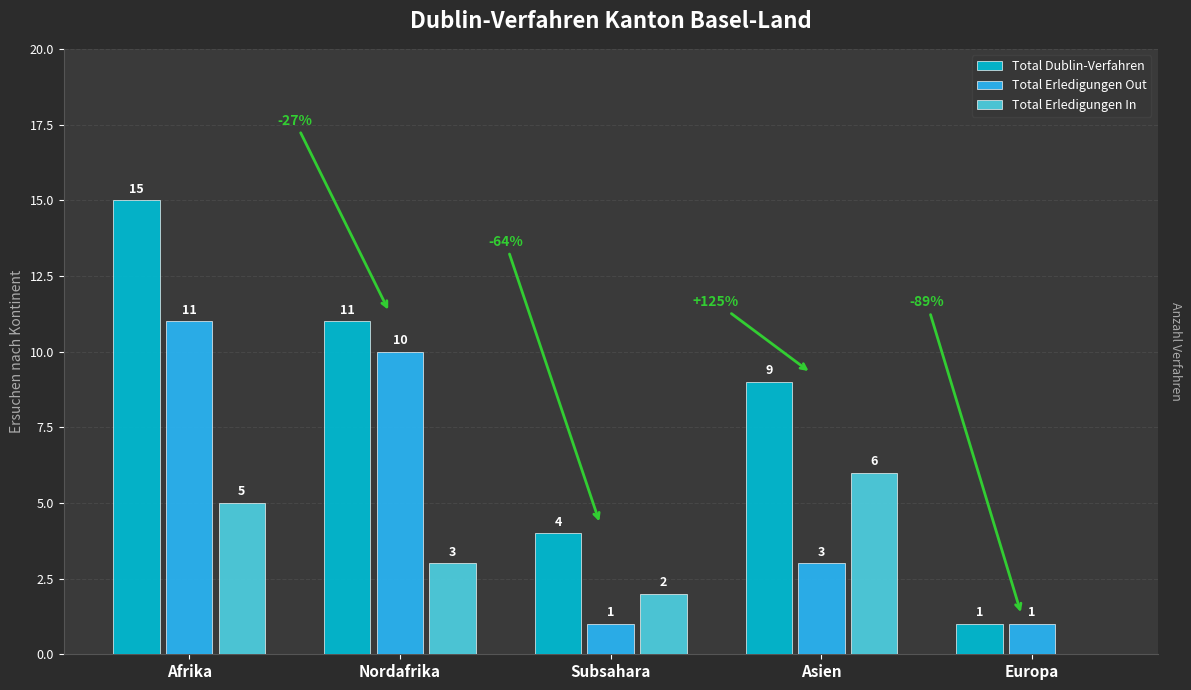

Is the value of Total Erledigungen Out at Subsahara greater than the value of Total Erledigungen In at Nordafrika?

No